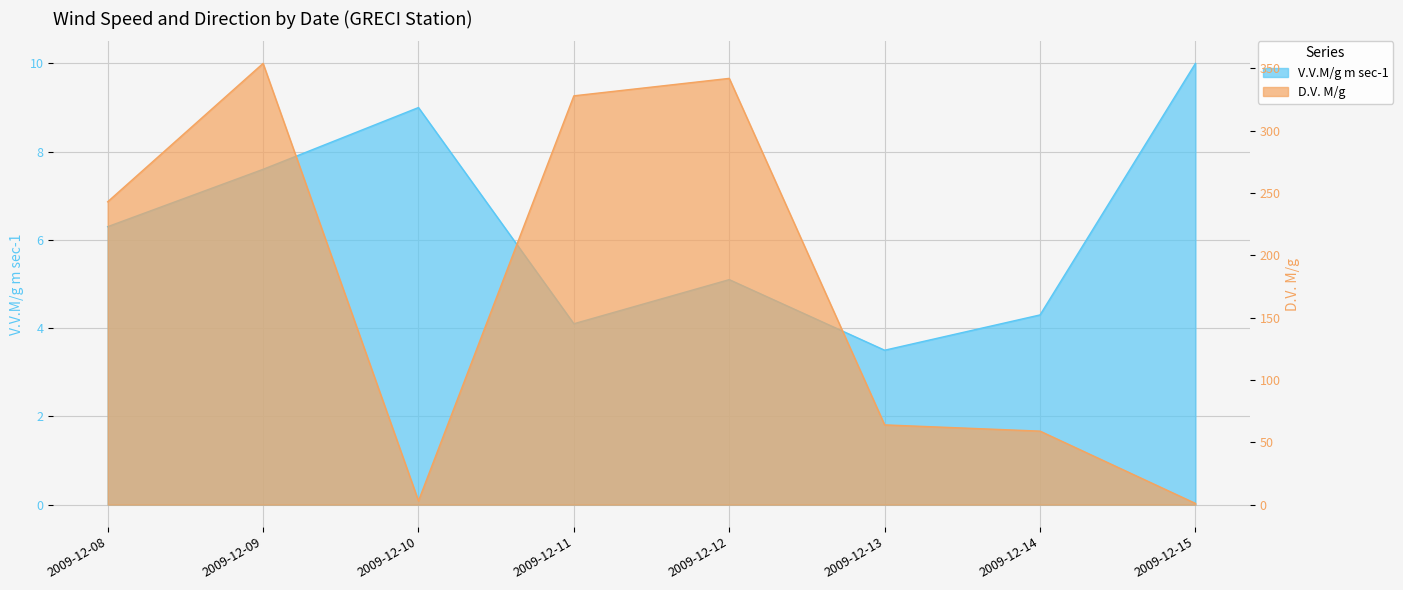

How many interior local peaks does the D.V. M/g series have?

2